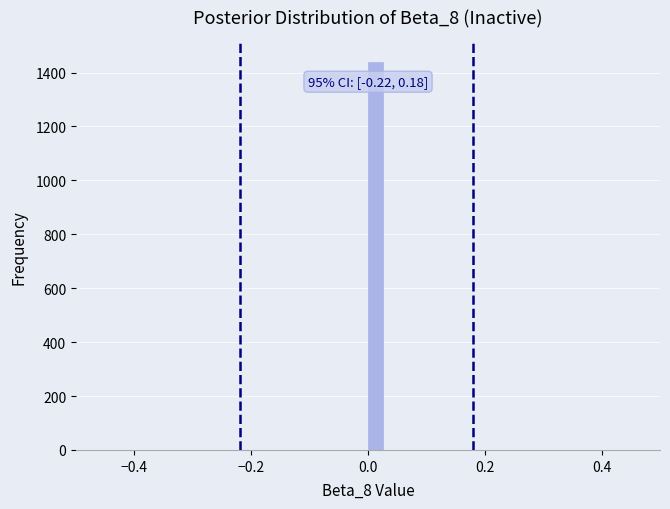

Read against the x-axis, roughly where is the centre of the tallest bar?

0.02